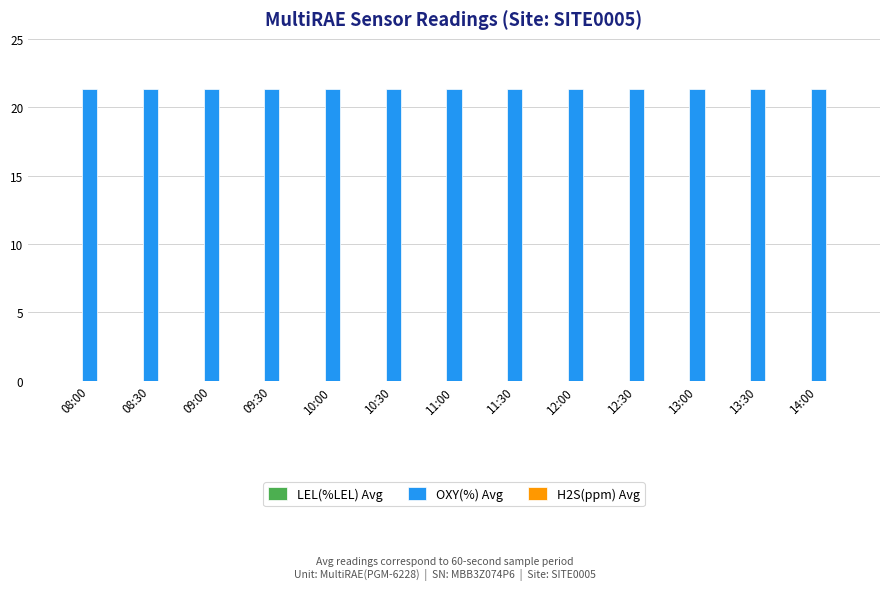

At which label is LEL(%LEL) Avg closest to 0?

08:00